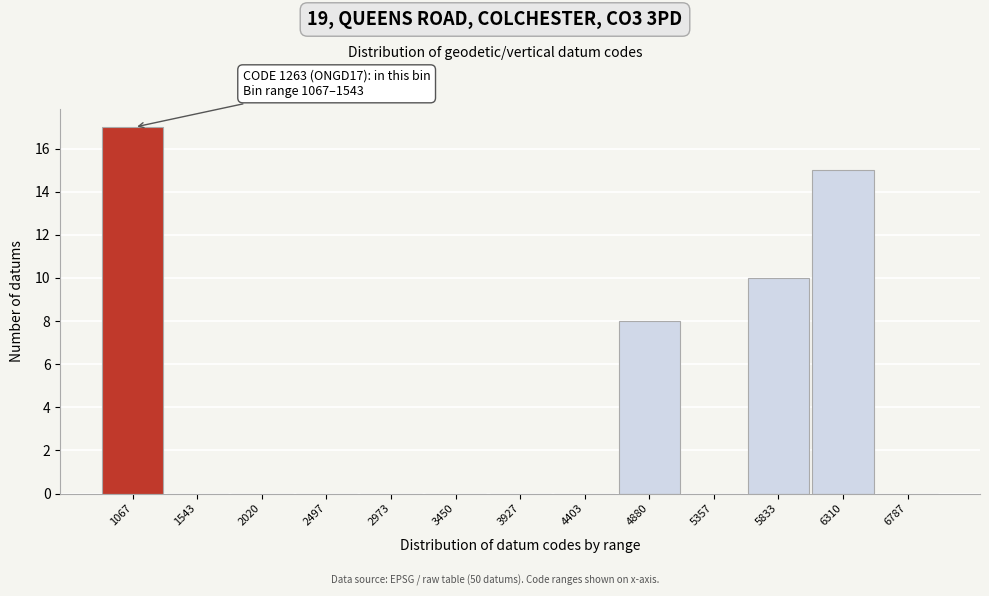

Reading left to right, transcribe all the data shown in this chart.

1067=17	1543=0	2020=0	2497=0	2973=0	3450=0	3927=0	4403=0	4880=8	5357=0	5833=10	6310=15	6787=0